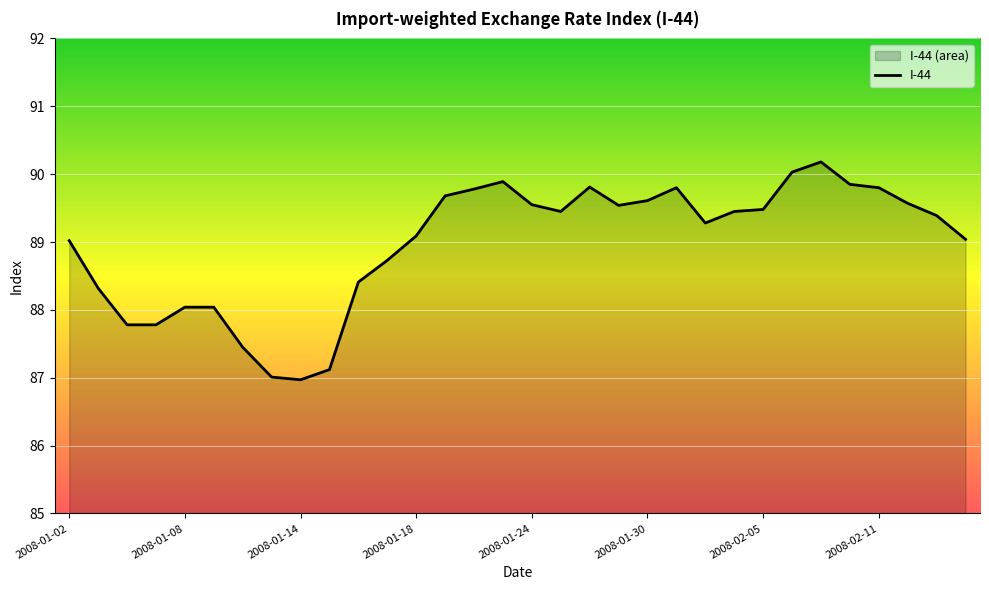

What is the smallest value displayed?

87.0